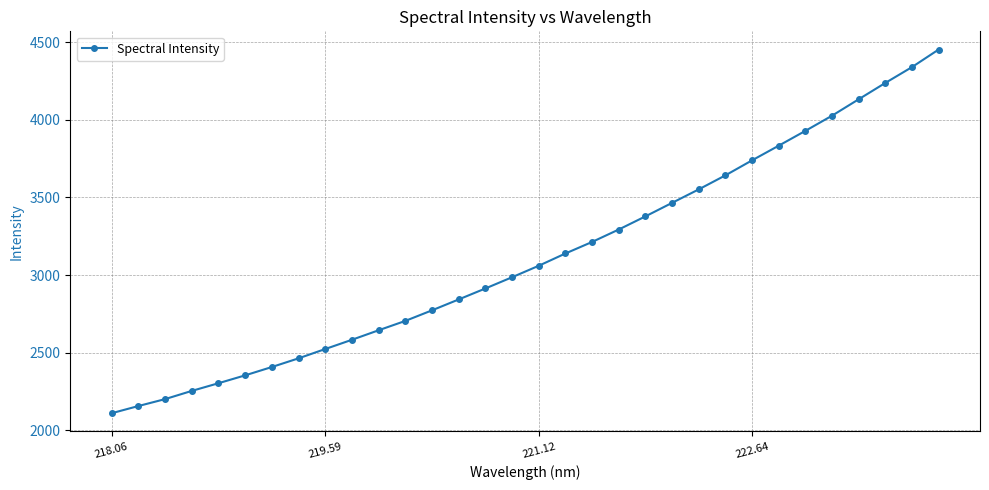

What is the sum of all values?

99650.7